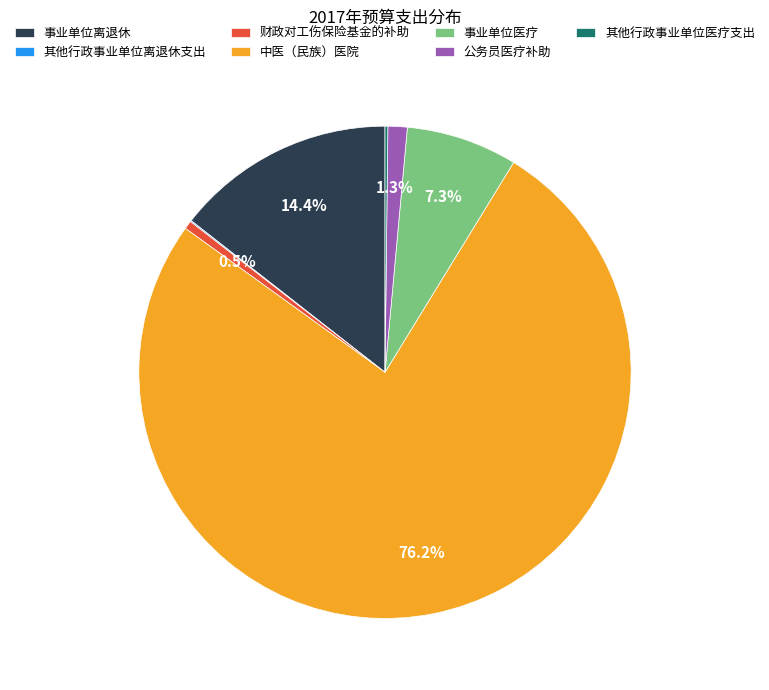

What is the largest slice in the pie chart?

中医（民族）医院